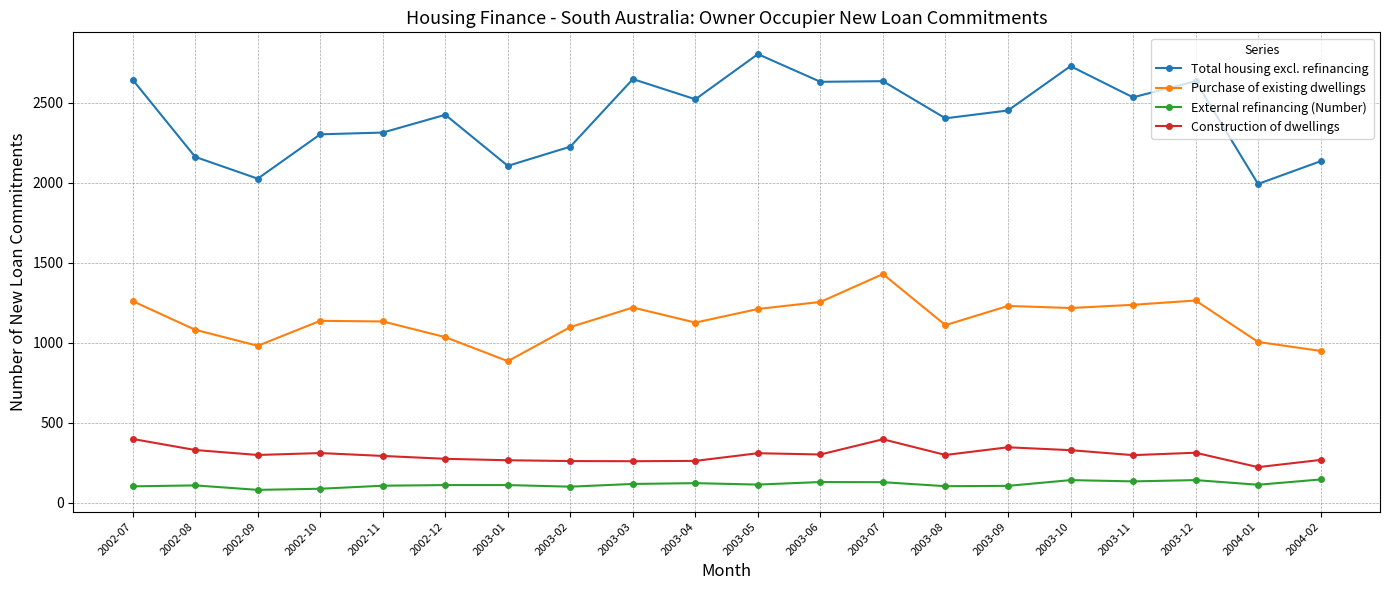

True or false: Total housing excl. refinancing has more than 1 interior local peaks.

True